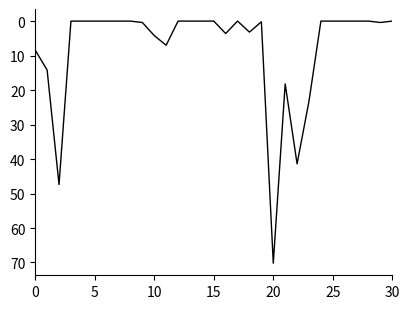

What is the maximum value shown in the chart?

70.2